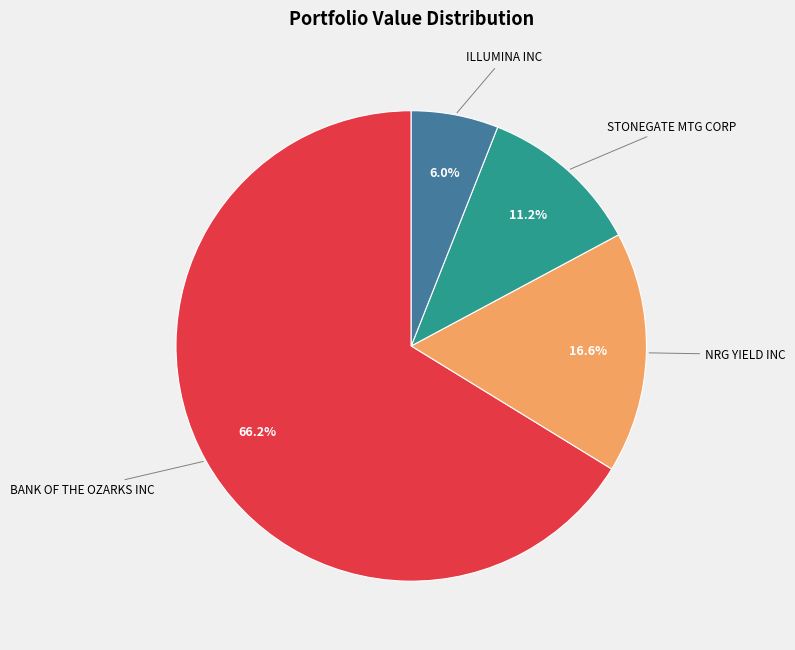

Is there any slice that represents more than half of the pie?

Yes